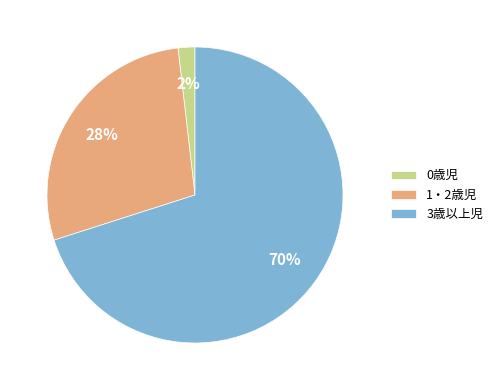

How many segments does this pie chart have?

3